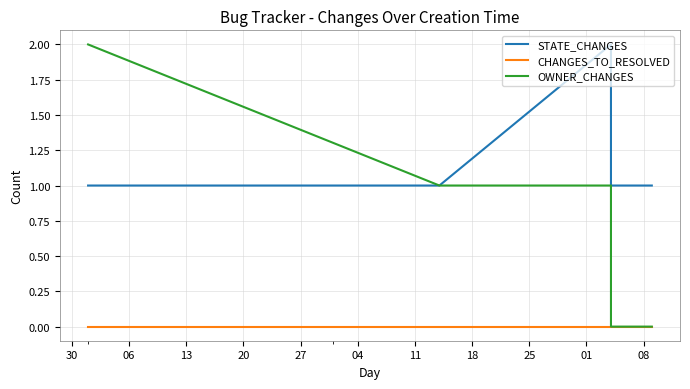

Which has a higher value, 30 or 27?

30